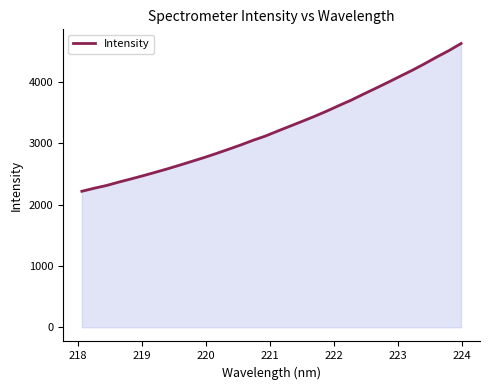

What is the greatest value displayed?

4629.2